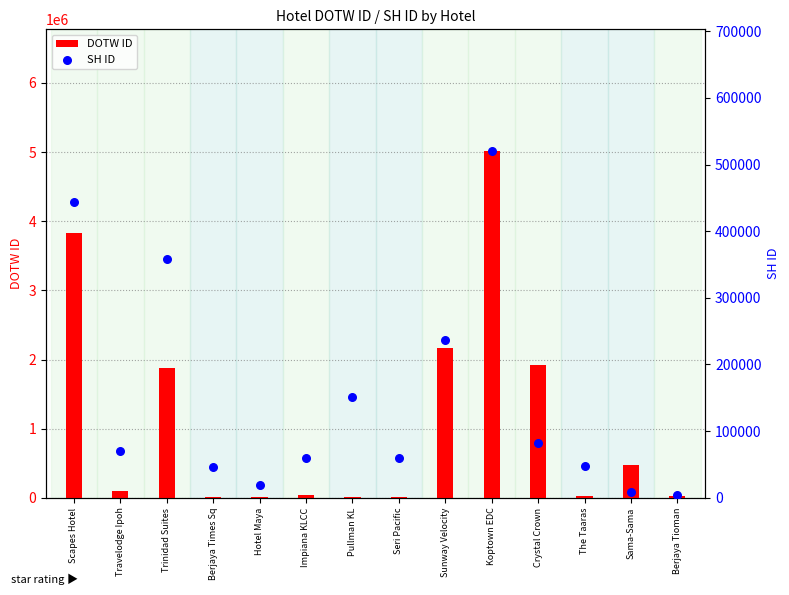

What is the total value across all series at Sunway Velocity?

2401407